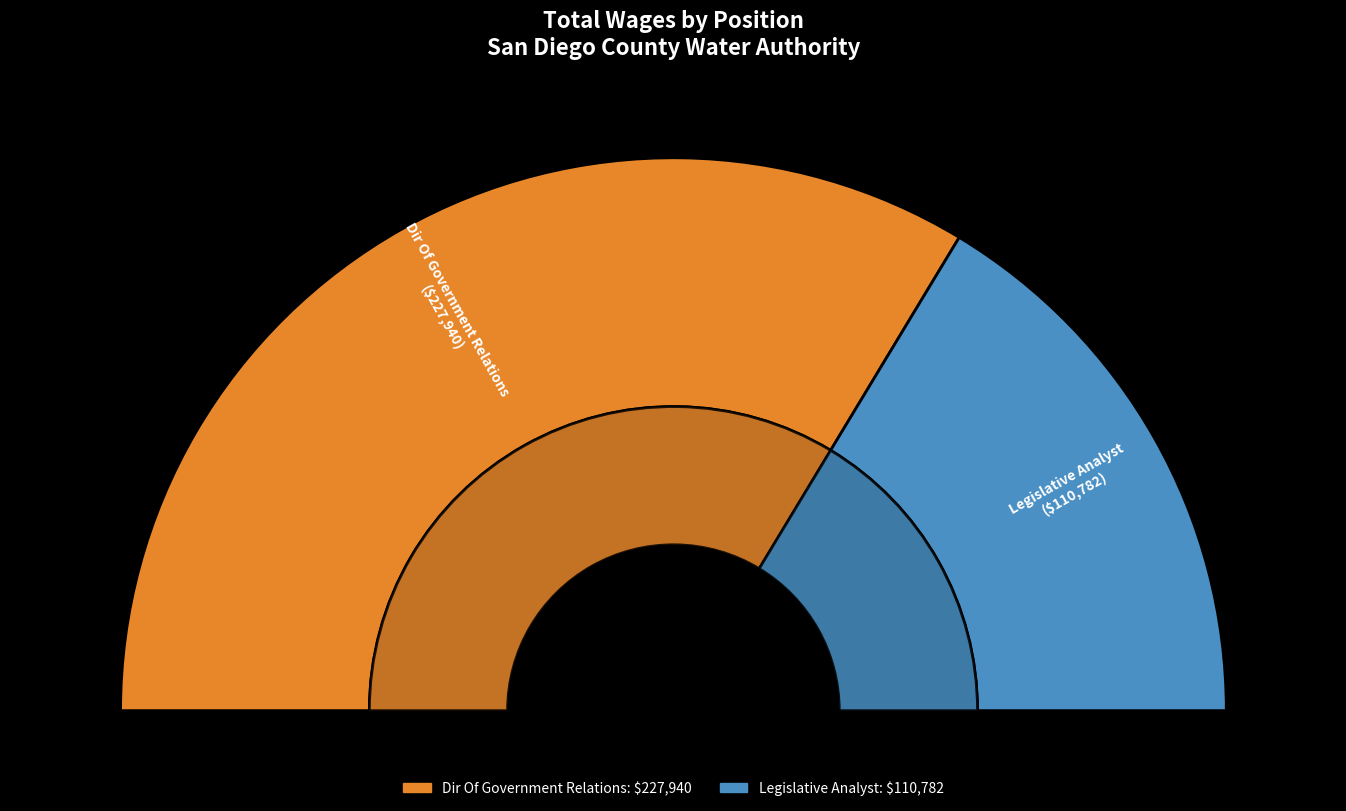

Between Legislative Analyst and Dir Of Government Relations, which is larger?

Dir Of Government Relations